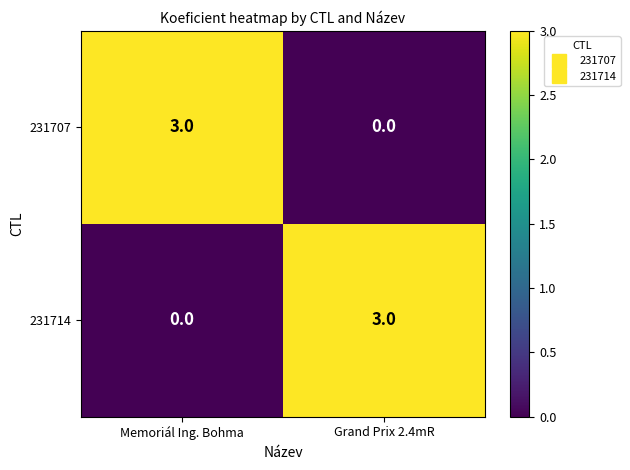

At Memoriál Ing. Bohma, list the series in order from largest to smallest.

231707, 231714